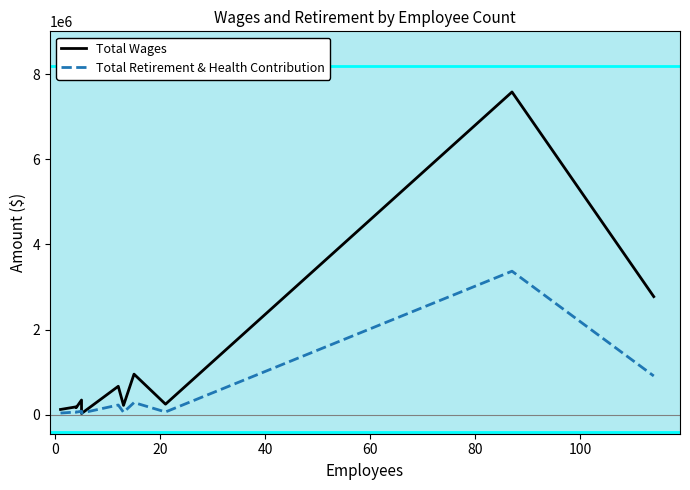

What is the highest value of the Total Retirement & Health Contribution series?

3371633